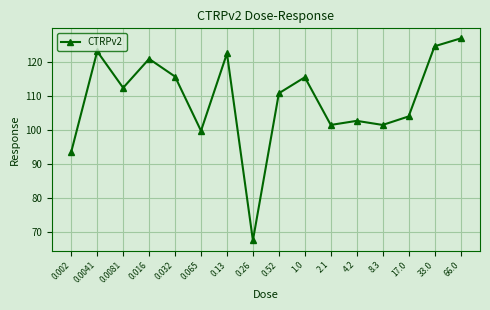

The value at 0.065 is 99.8. True or false?

True